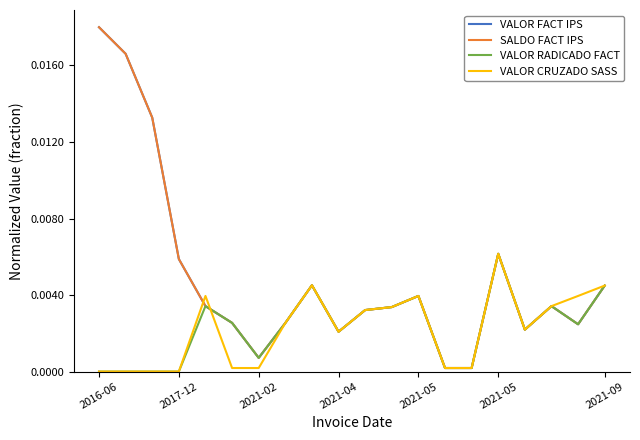

Which series has the largest total across all categories?

VALOR FACT IPS